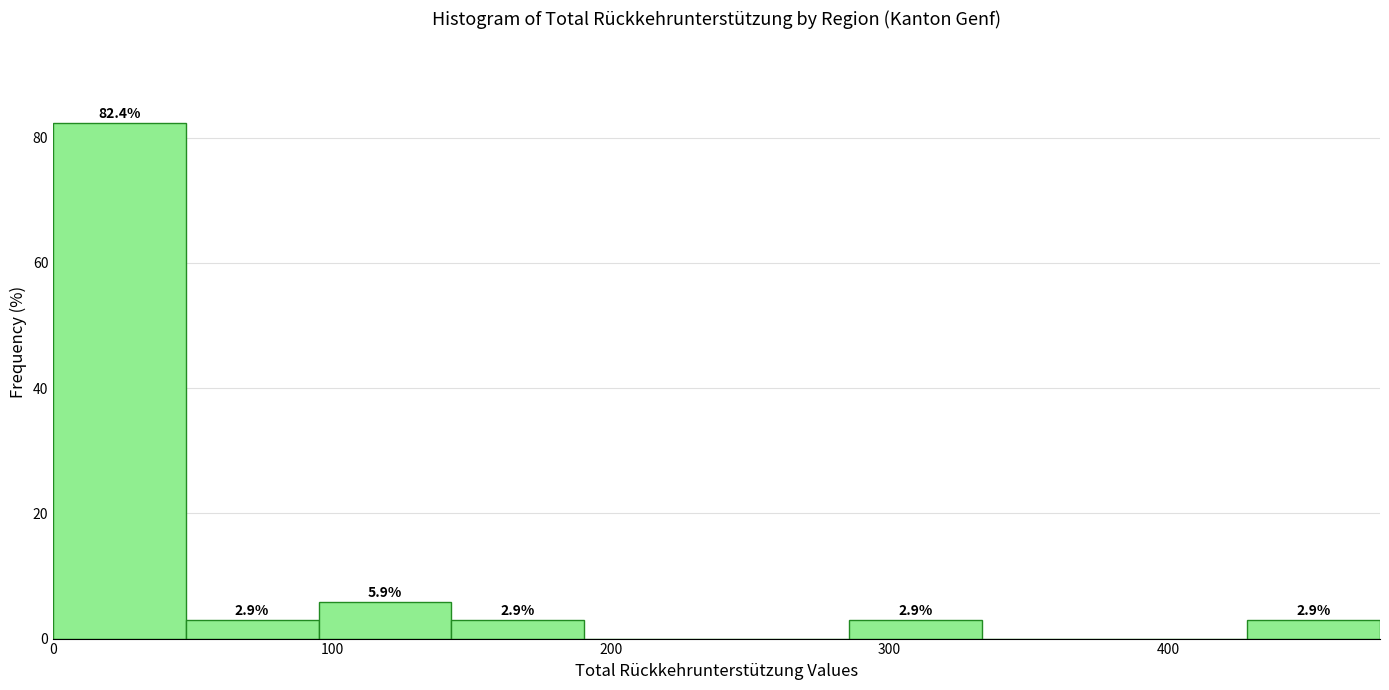

Which range on the x-axis has the tallest bar?

0 to 50